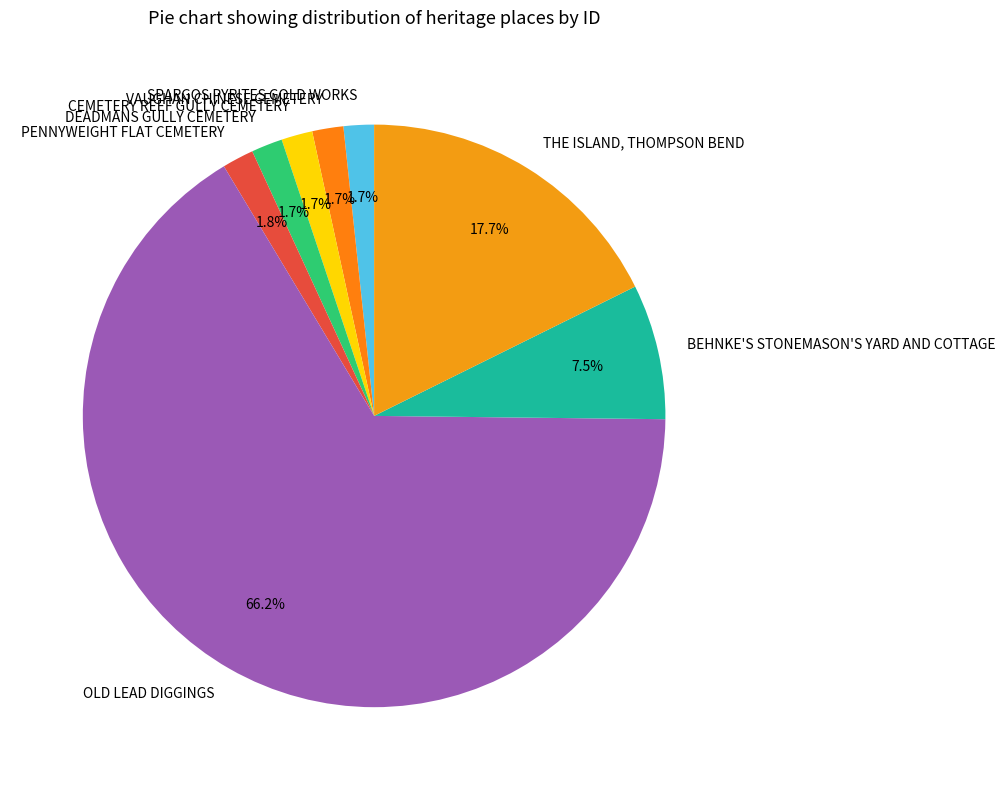

What is the ratio of the value at VAUGHAN CHINESE CEMETERY to the value at BEHNKE'S STONEMASON'S YARD AND COTTAGE?

0.2